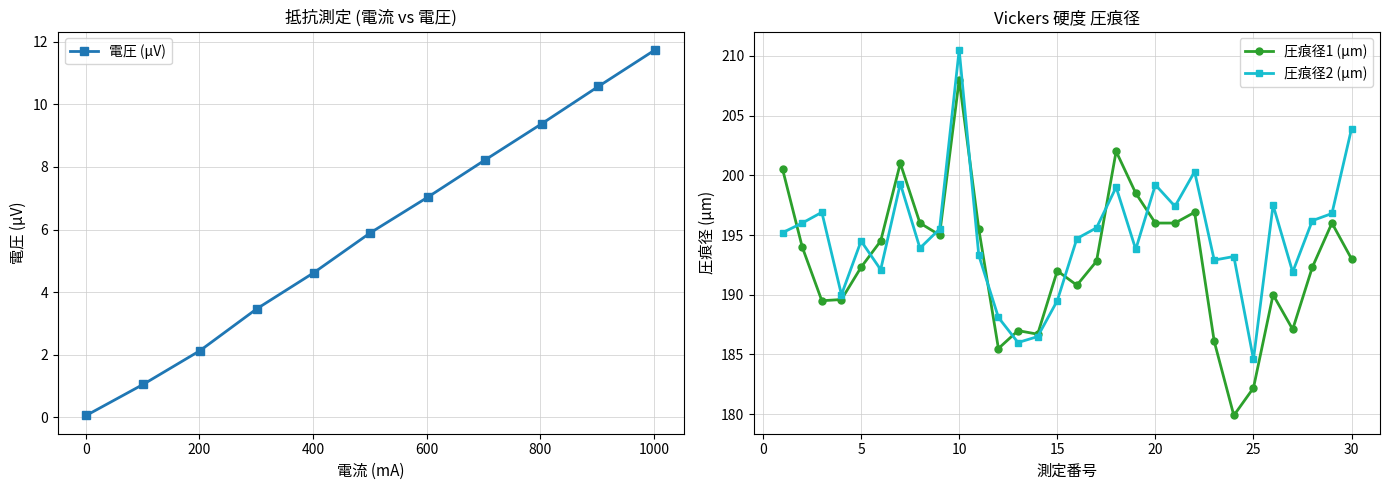

What is the maximum value for 圧痕径2 (μm)?

210.5